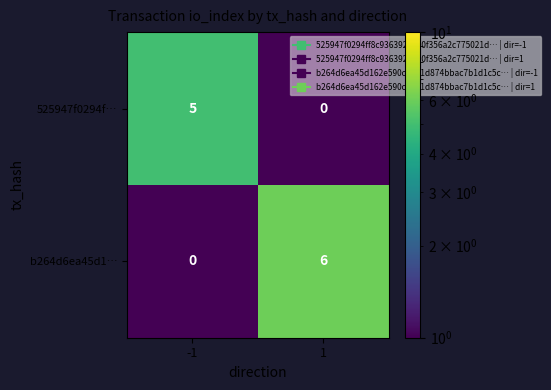

What is the sum of the b264d6ea45d1… values at 1 and -1?

6